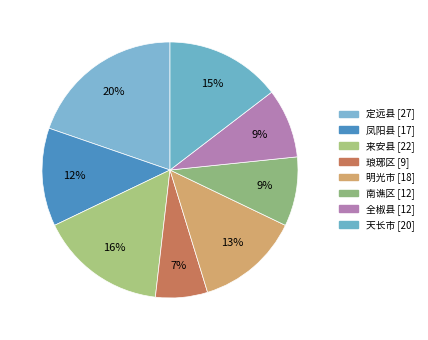

Does 凤阳县 represent more than half of the total?

No